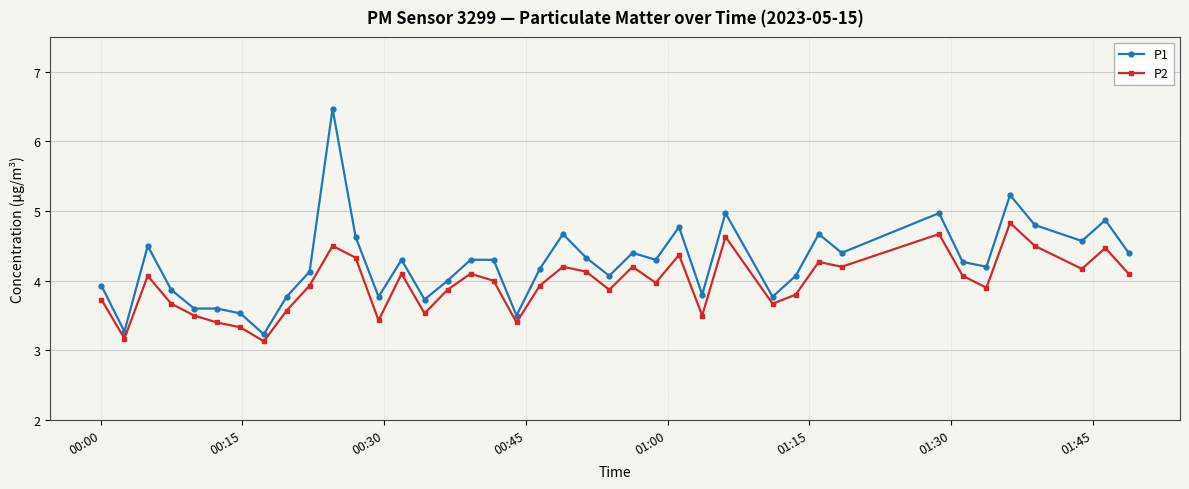

Which series has the largest range (max minus min)?

P1